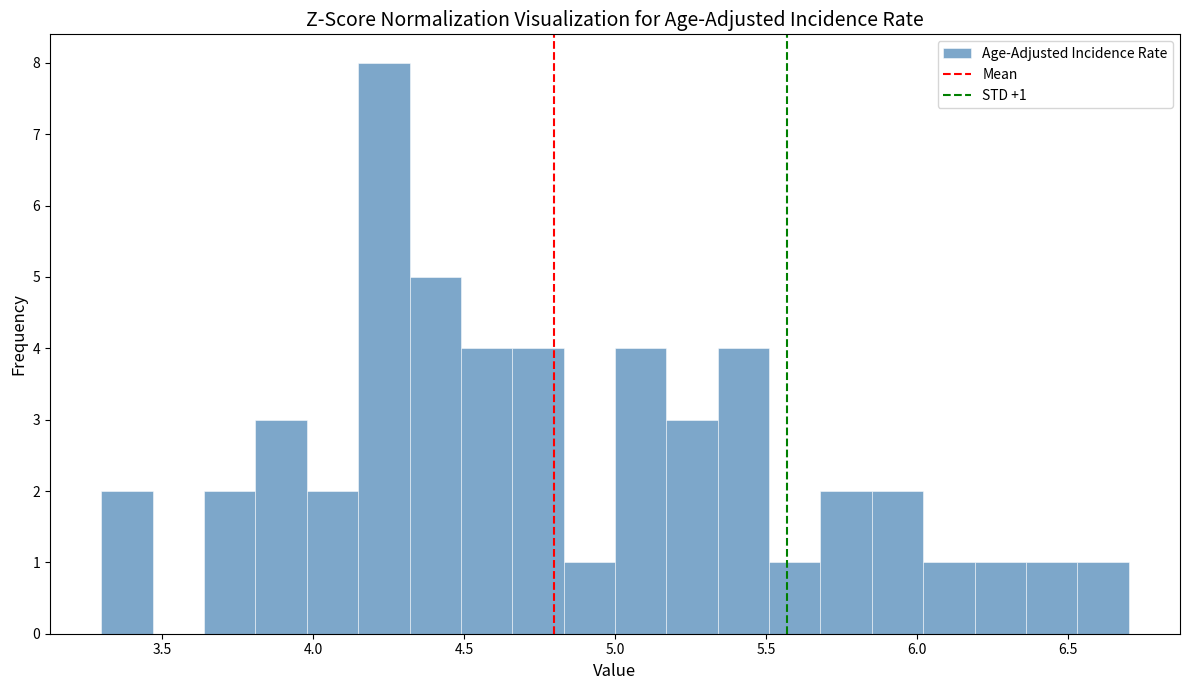

Read against the x-axis, roughly where is the centre of the tallest bar?

4.25